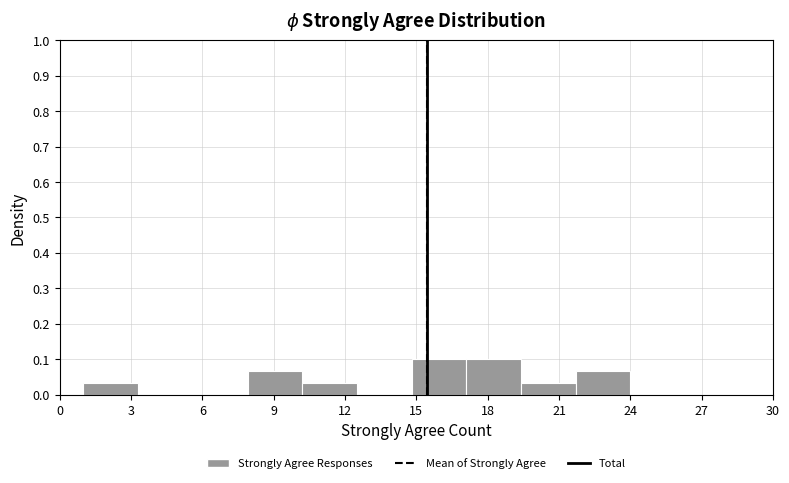

How tall is the bar that spans 1.0 to 3.3 on the x-axis? Neither the bar edges nor the heights are printed on the chart, so give them approximately, as read against the axes.

0.03